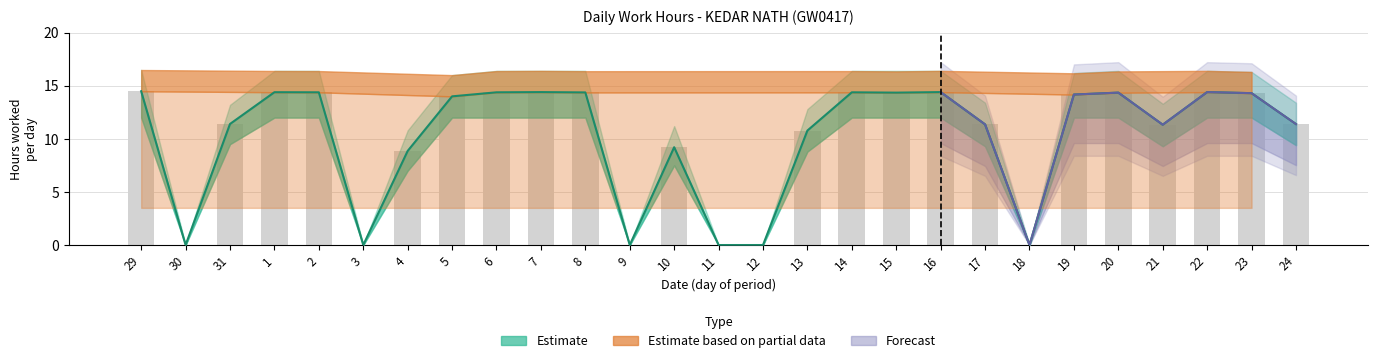

The chart shows a value of 3.6 at 29. True or false?

False